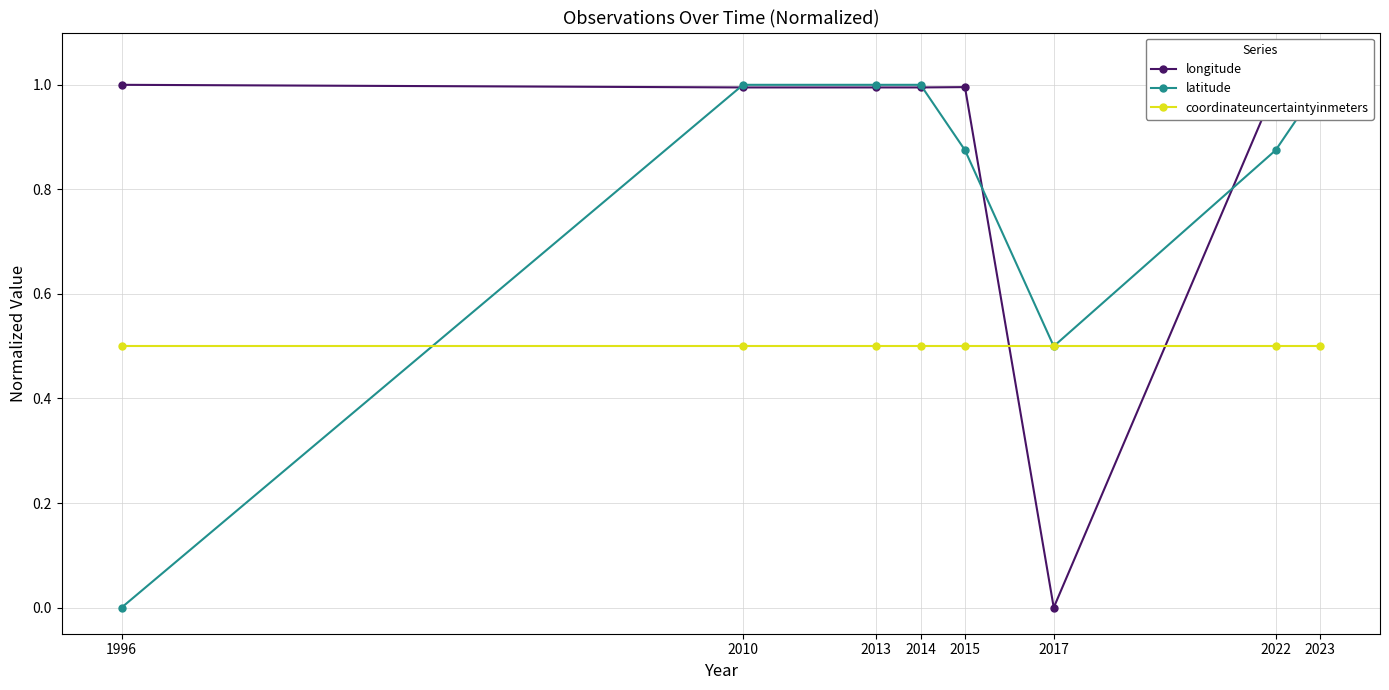

Which series has the largest range (max minus min)?

longitude